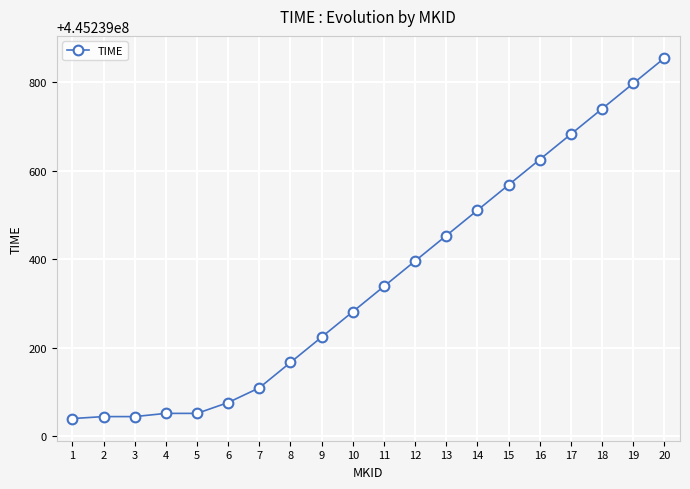

The chart shows a value of 445239739.5 at 18. True or false?

True